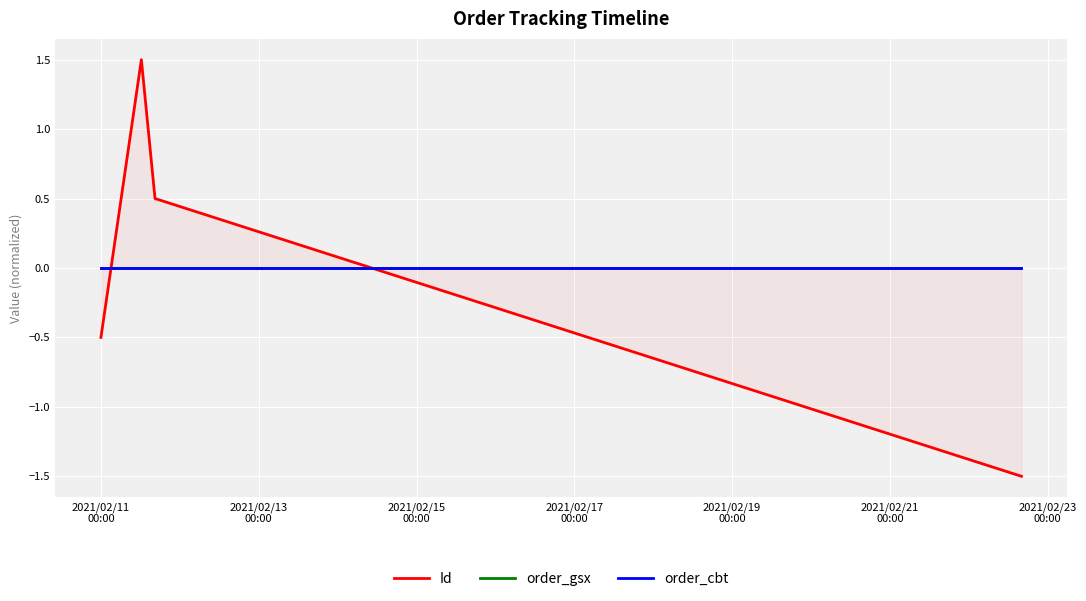

What are all the series names shown in the legend?

Id, order_gsx, order_cbt